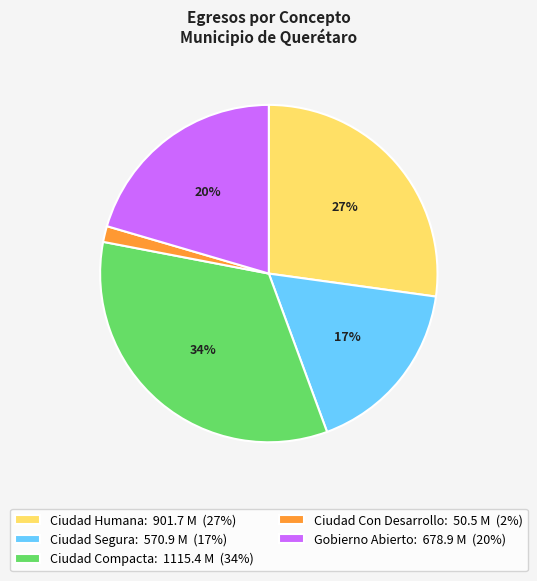

Is there any slice that represents more than half of the pie?

No